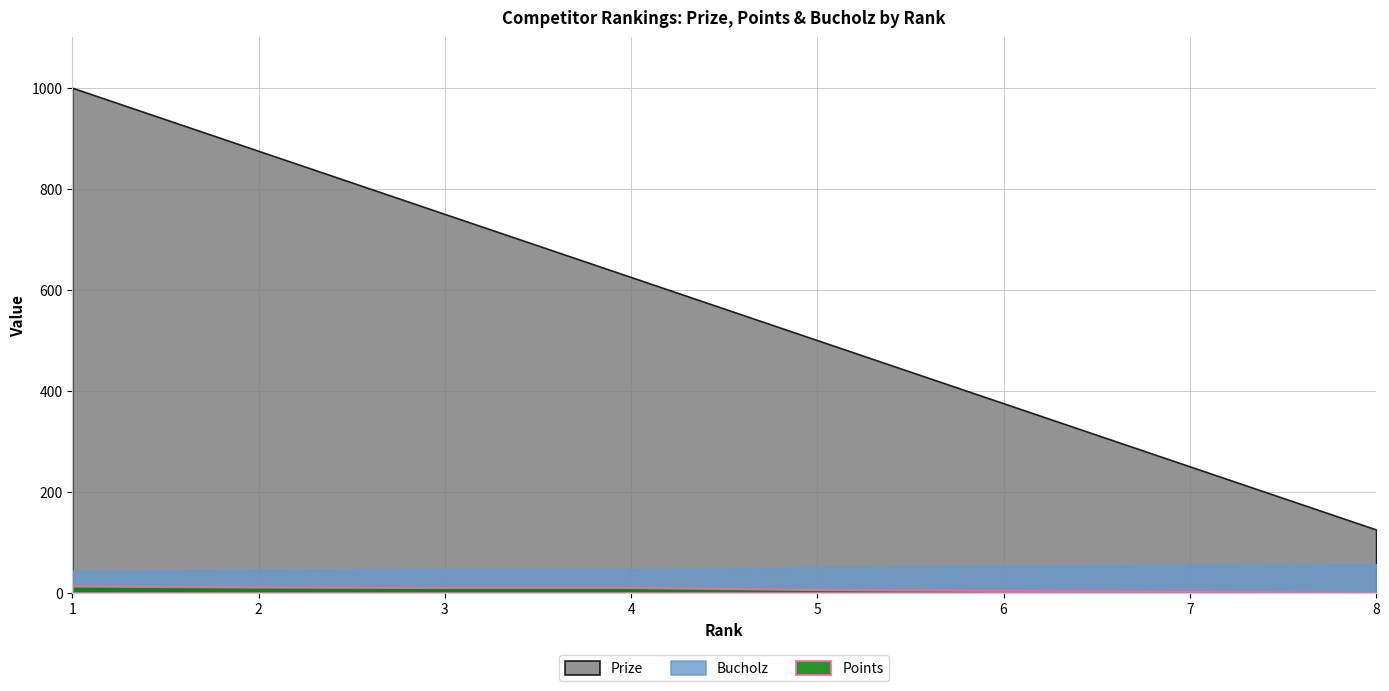

True or false: Prize and Points cross at least once.

False